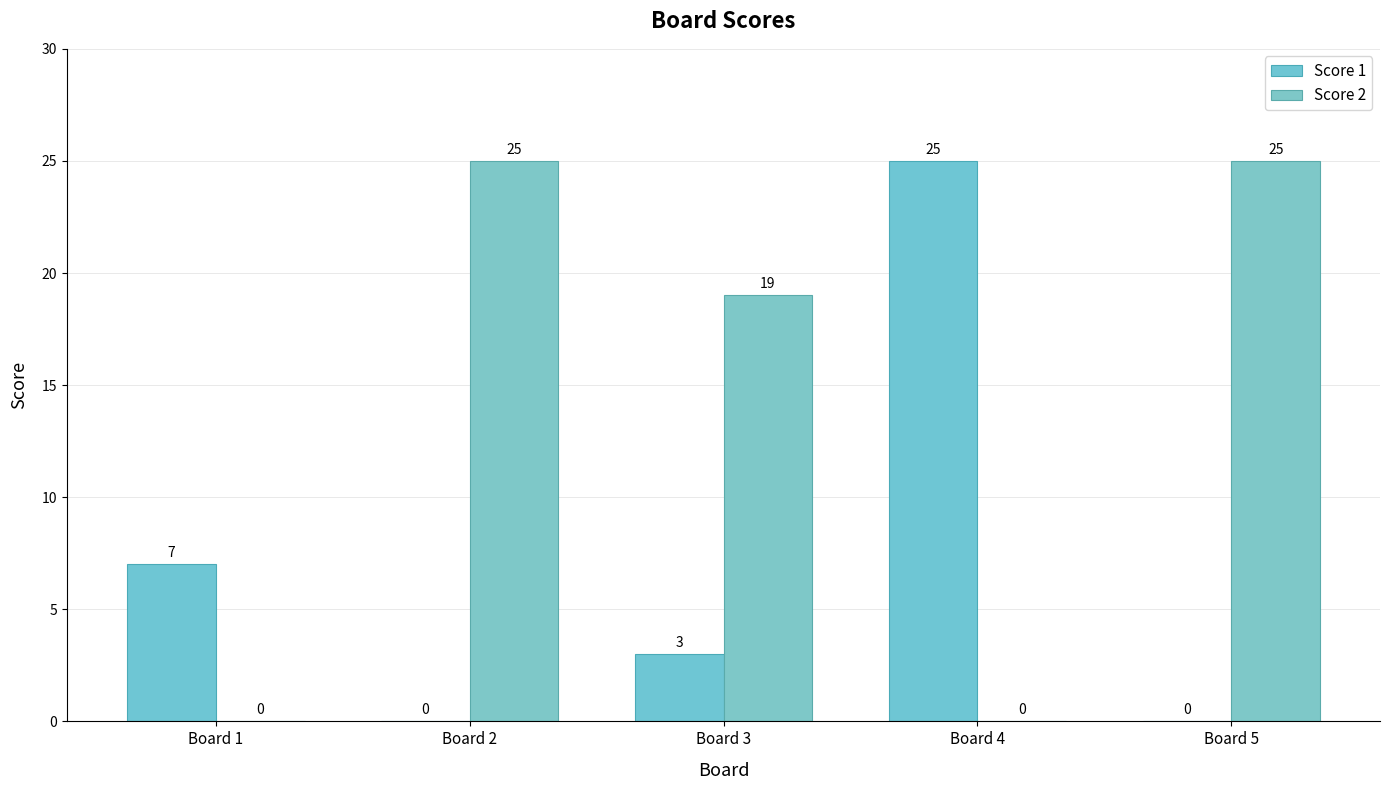

Does the chart contain stacked bars?

No